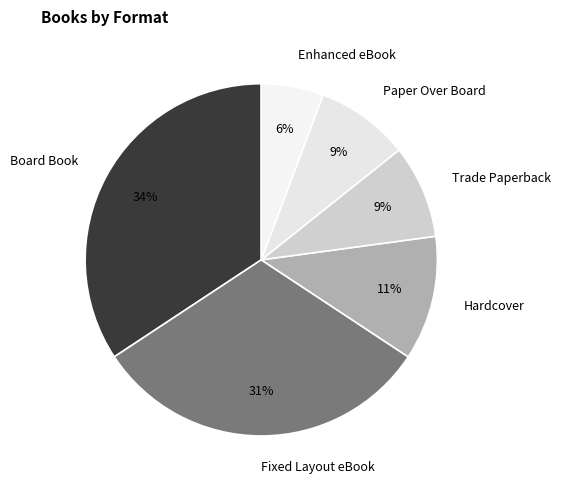

Which category has the biggest portion of the pie?

Board Book